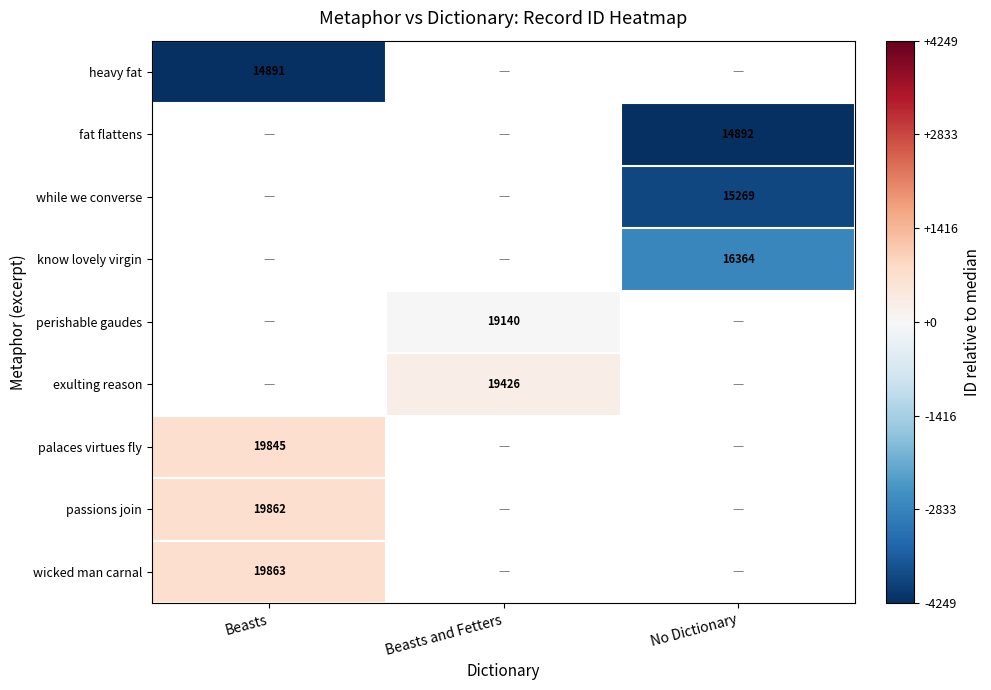

Is it true that while we converse equals 15269 at No Dictionary?

True